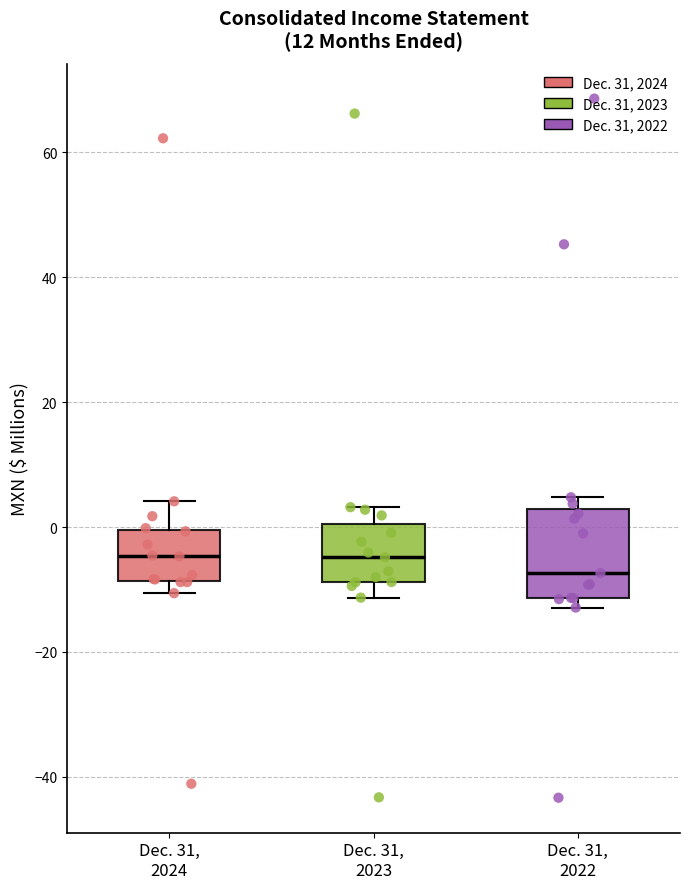

Reading left to right, read every box against the y-axis: the position of its median line, the range the box covers, and the ends of its whiskers. The values are not printed on the chart, so give them approximately, as read against the axis.

Dec. 31, 2024: median -4, box -8 to 0, whiskers -10 to 4
Dec. 31, 2023: median -4, box -8 to 0, whiskers -12 to 4
Dec. 31, 2022: median -8, box -12 to 2, whiskers -12 (just below the box's lower edge) to 4